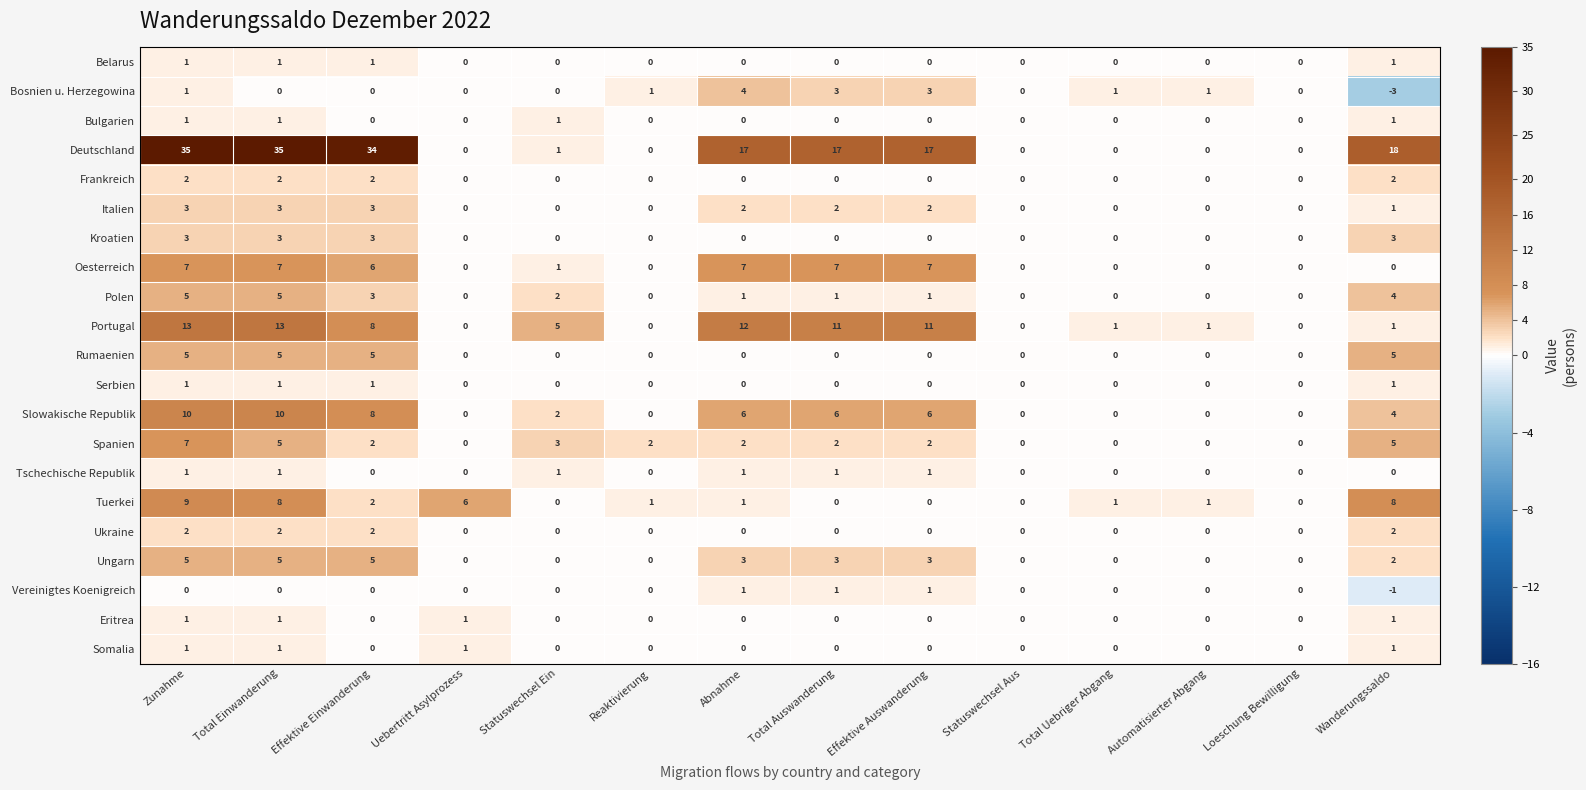

The Serbien series shows 0 at Abnahme. True or false?

True